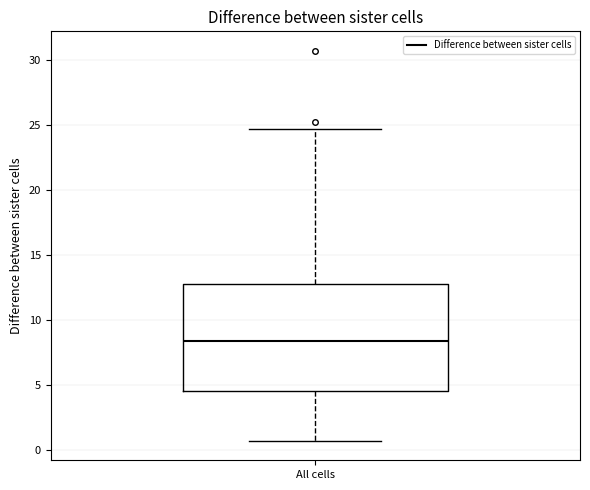

Transcribe this box plot: give where the median line is, the range the box spans, and where the two whiskers end, as read against the y-axis. The values are not printed on the chart, so give them approximately, as read against the axis.

median 8.5, box 4.5 to 12.5, whiskers 0.5 to 24.5